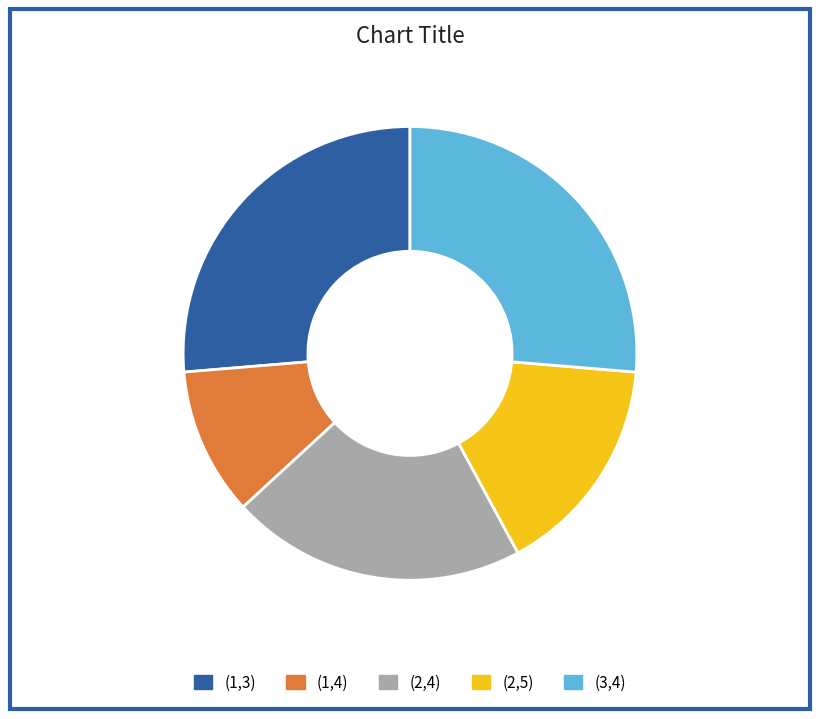

Which category has the smallest portion of the pie?

(1,4)